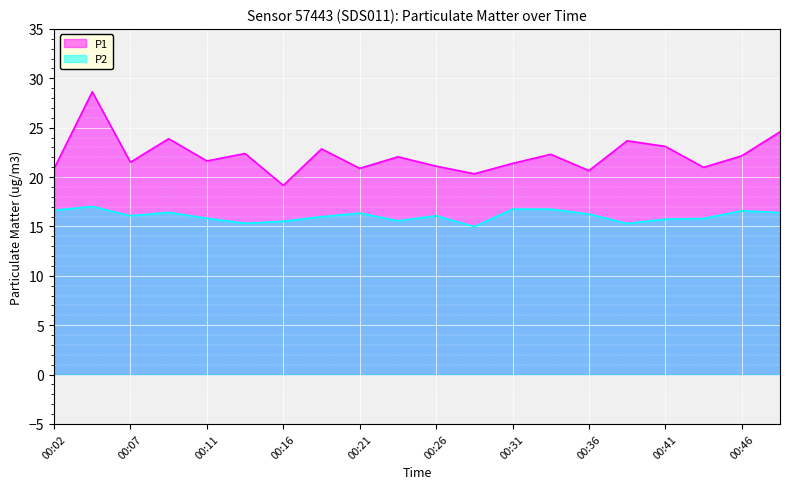

What is the approximate value of P2 at 00:38?

15.3